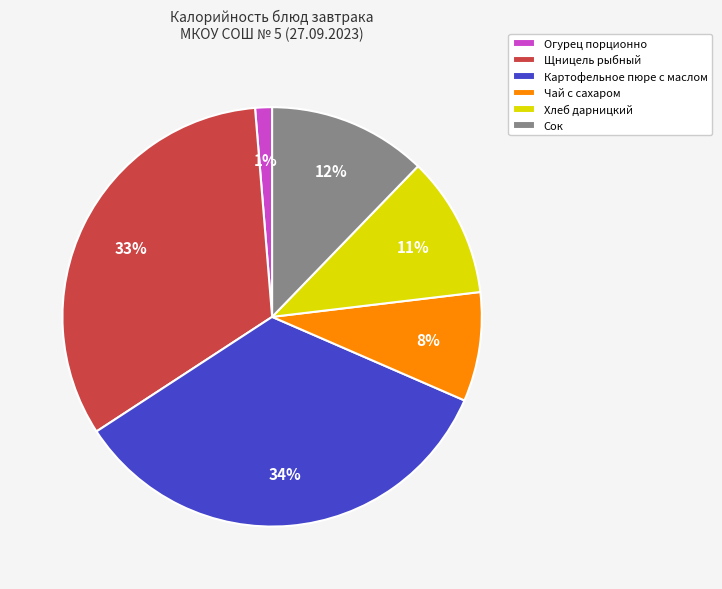

Between Картофельное пюре с маслом and Хлеб дарницкий, which is larger?

Картофельное пюре с маслом